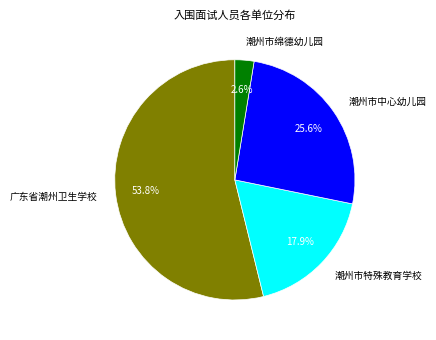

Between 潮州市中心幼儿园 and 潮州市特殊教育学校, which is larger?

潮州市中心幼儿园